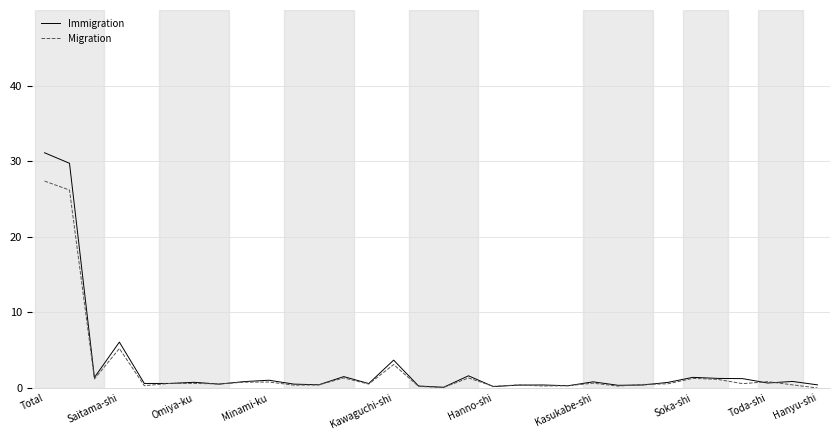

List the series in order of their peak value, highest first.

Immigration, Migration